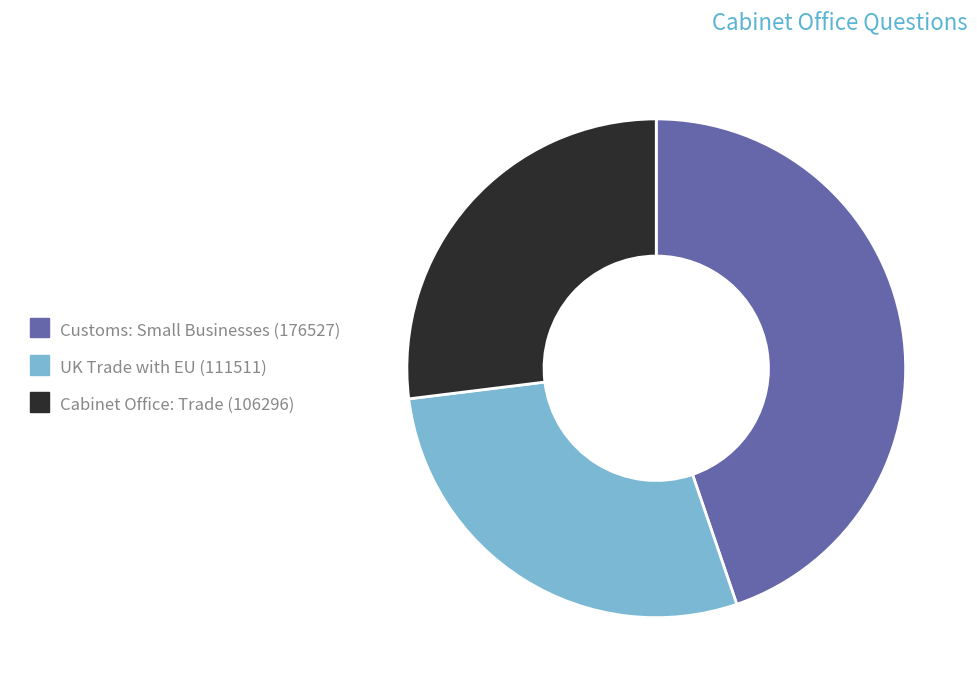

Which category has the biggest portion of the pie?

Customs: Small Businesses (176527)